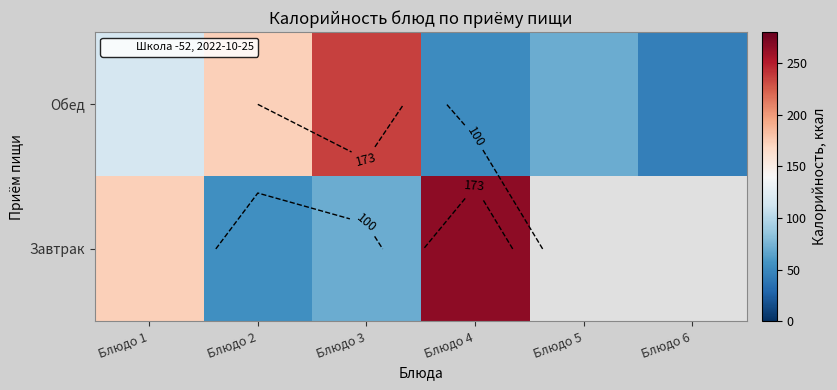

Which label corresponds to the smallest value in the chart?

Блюдо 6